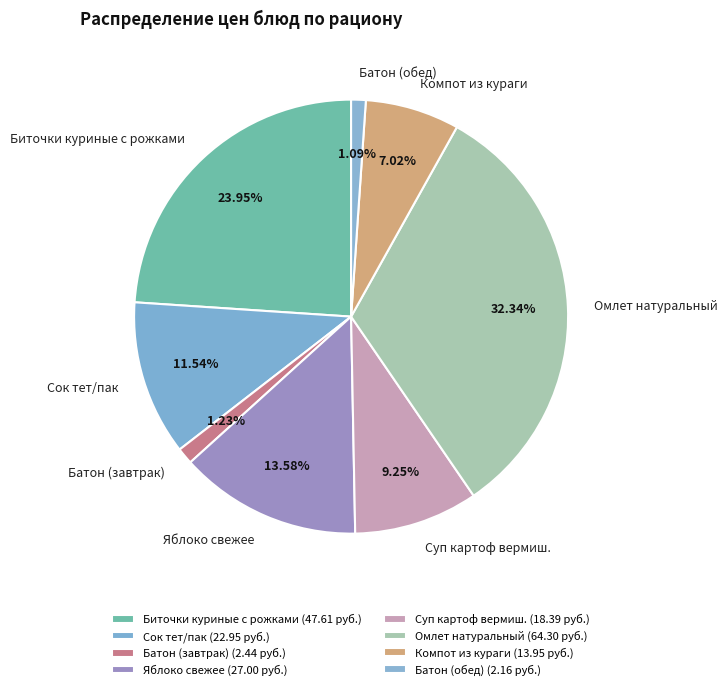

True or false: Компот из кураги accounts for 19% of the total.

False